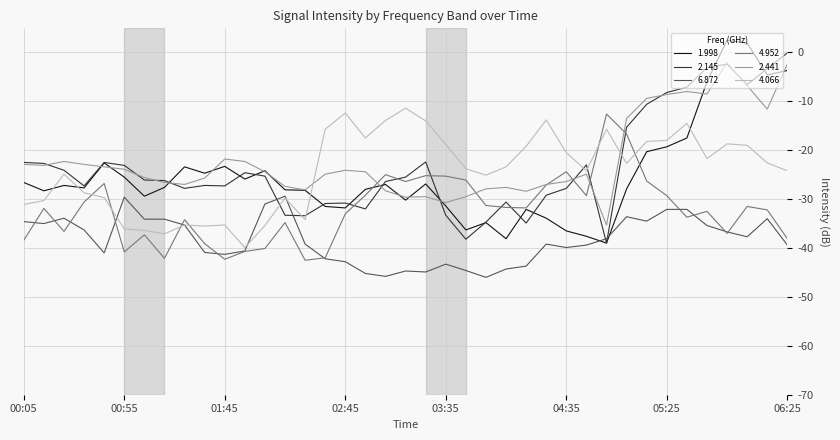

True or false: 6.872 and 2.441 cross at least once.

False